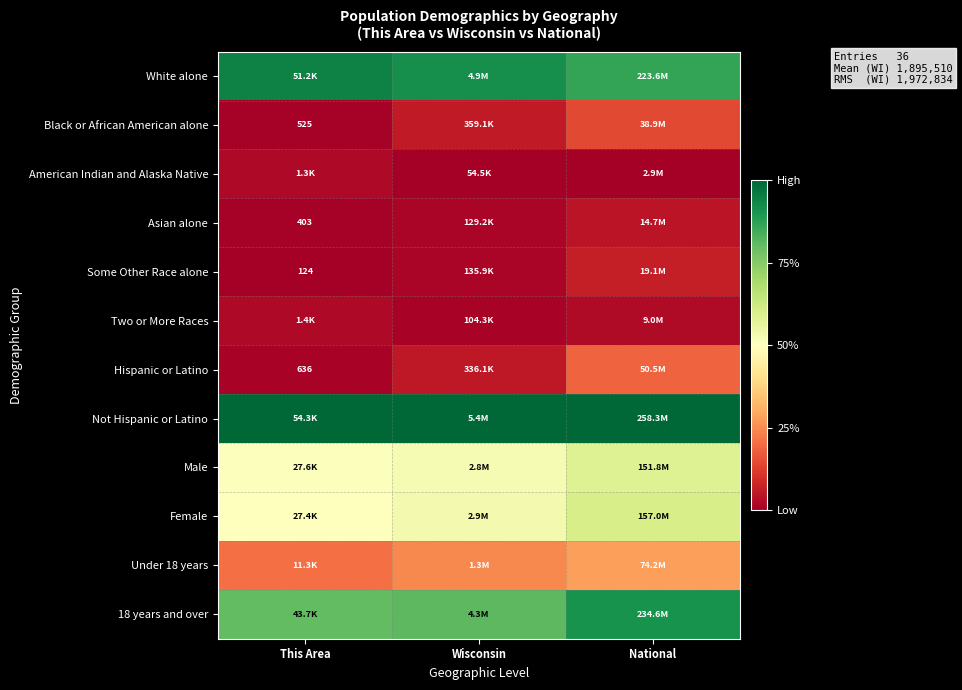

Which series has the largest total across all categories?

Not Hispanic or Latino